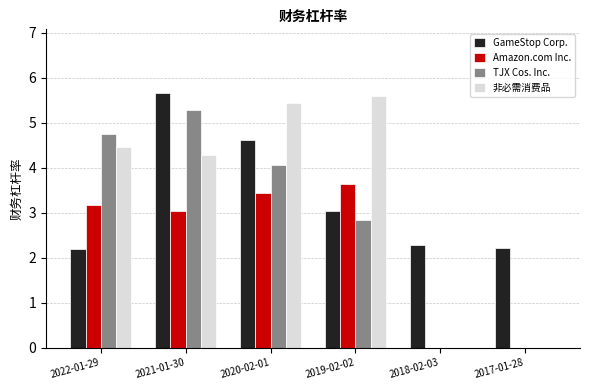

What is the total value across all series at 2019-02-02?

15.1